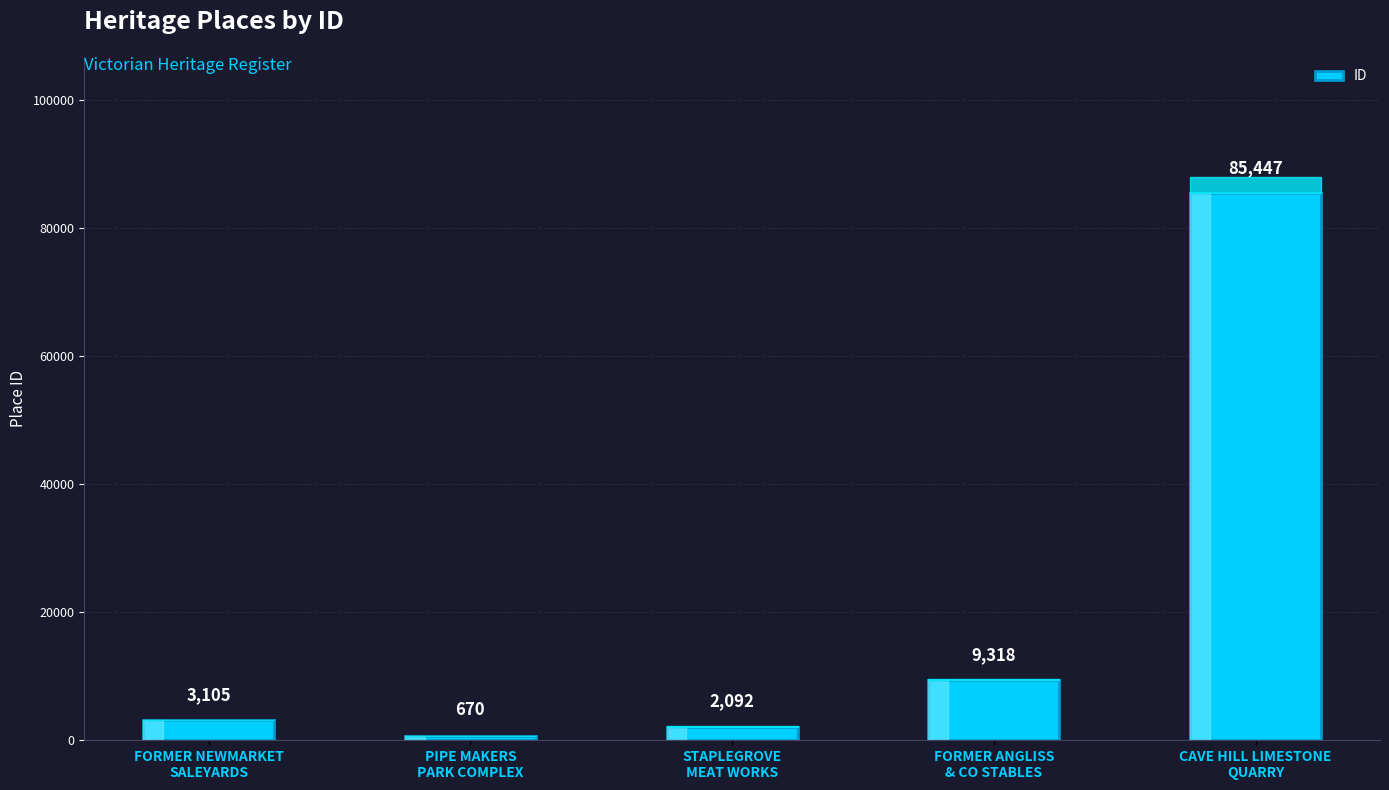

Is it true that the value at STAPLEGROVE
MEAT WORKS is 2092?

True